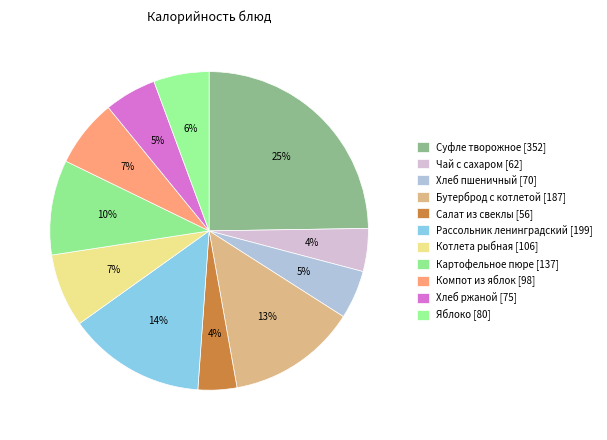

How many slices are in this pie chart?

11